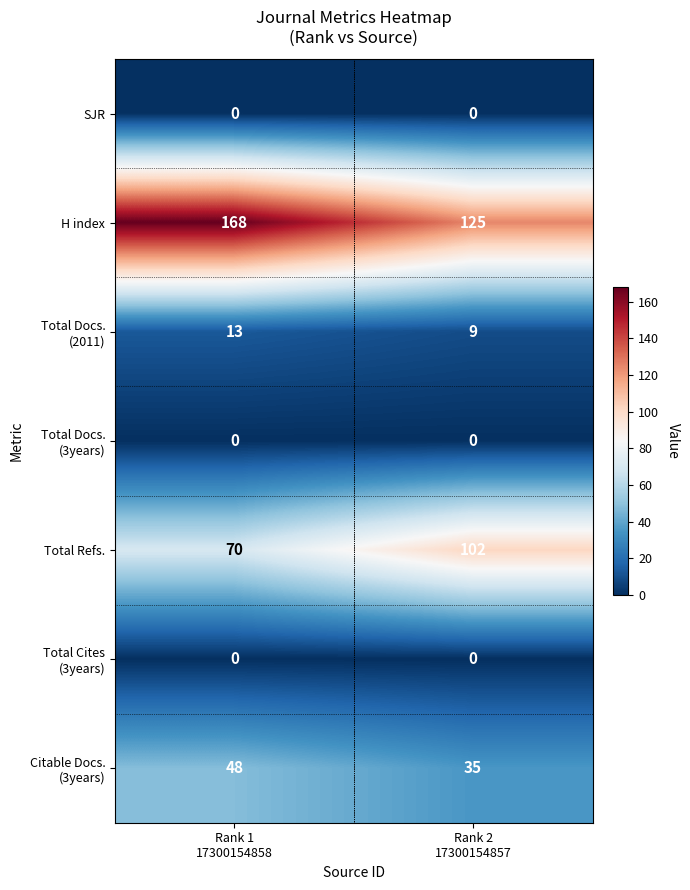

What is the greatest value displayed?

168